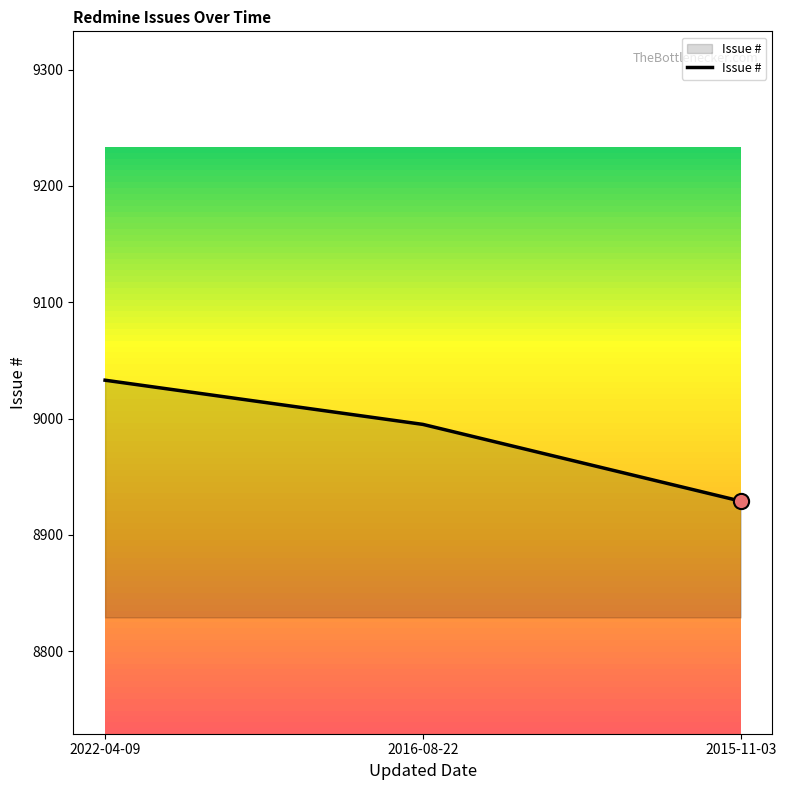

What is the change in value from 2022-04-09 to 2016-08-22?

-38